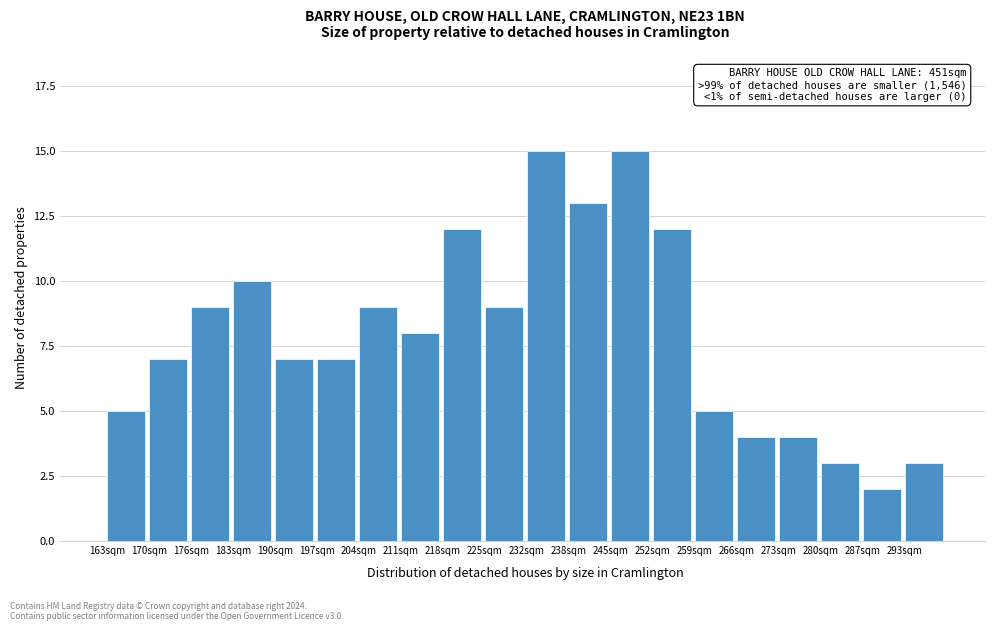

Reading left to right, extract all data points from this chart.

163sqm=5	170sqm=7	176sqm=9	183sqm=10	190sqm=7	197sqm=7	204sqm=9	211sqm=8	218sqm=12	225sqm=9	232sqm=15	238sqm=13	245sqm=15	252sqm=12	259sqm=5	266sqm=4	273sqm=4	280sqm=3	287sqm=2	293sqm=3